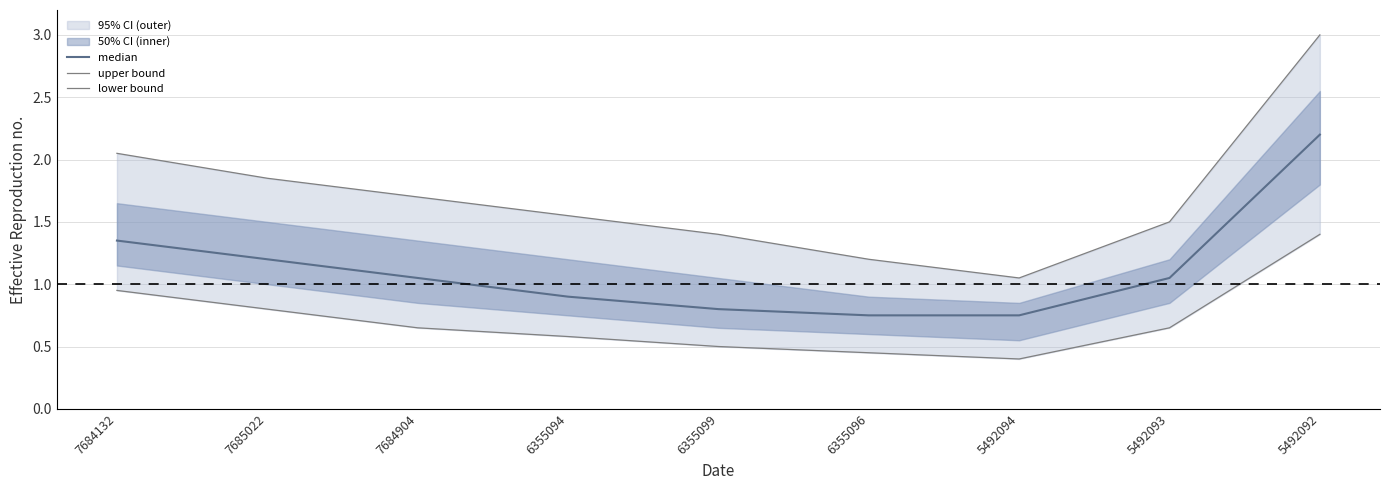

True or false: lower bound and upper bound cross at least once.

False